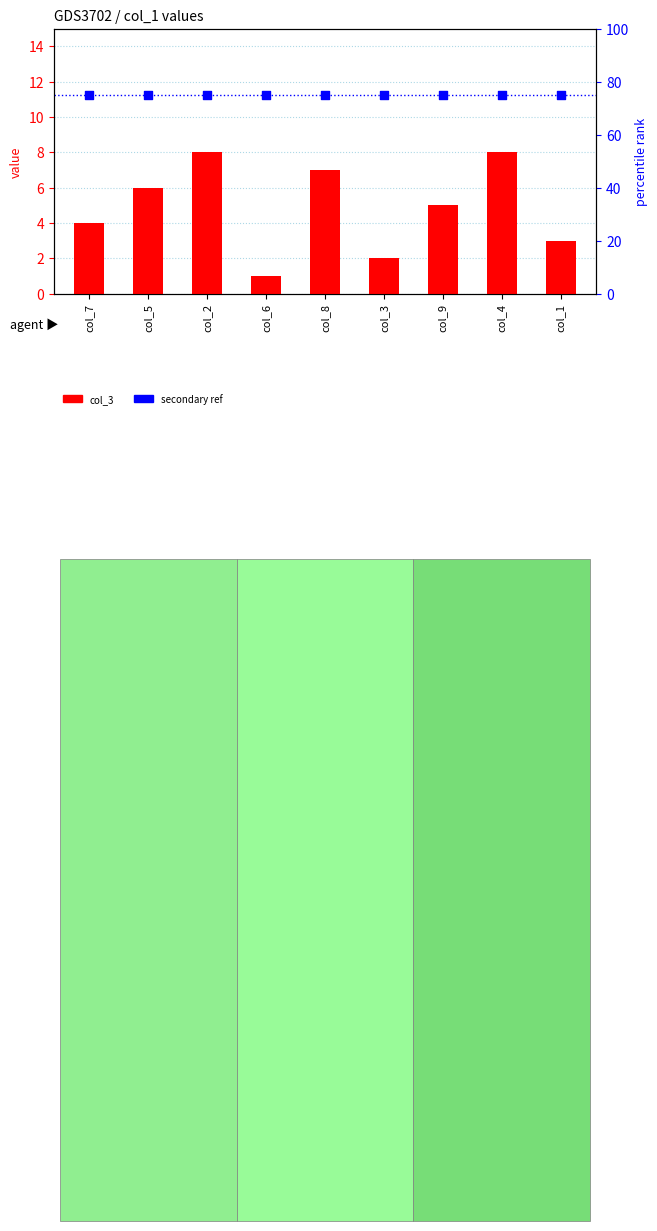

Which series contains the lowest Y value?

col_3 value